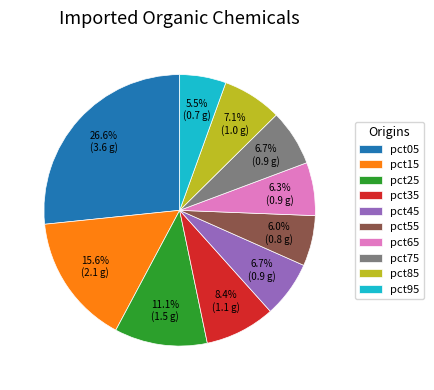

To the nearest percent, what is the average slice percentage?

10%